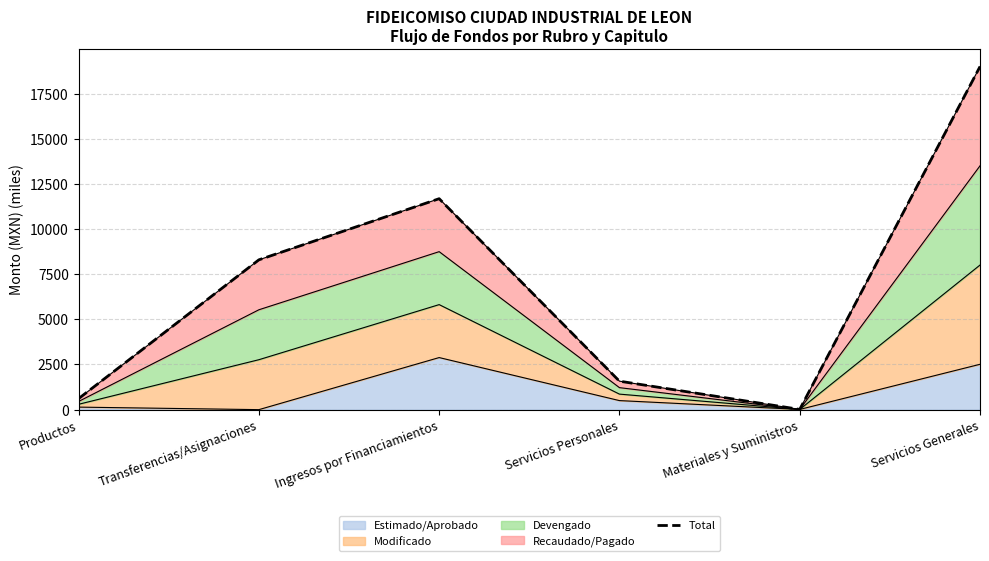

At which label does the data first exceed 8295?

Ingresos por Financiamientos